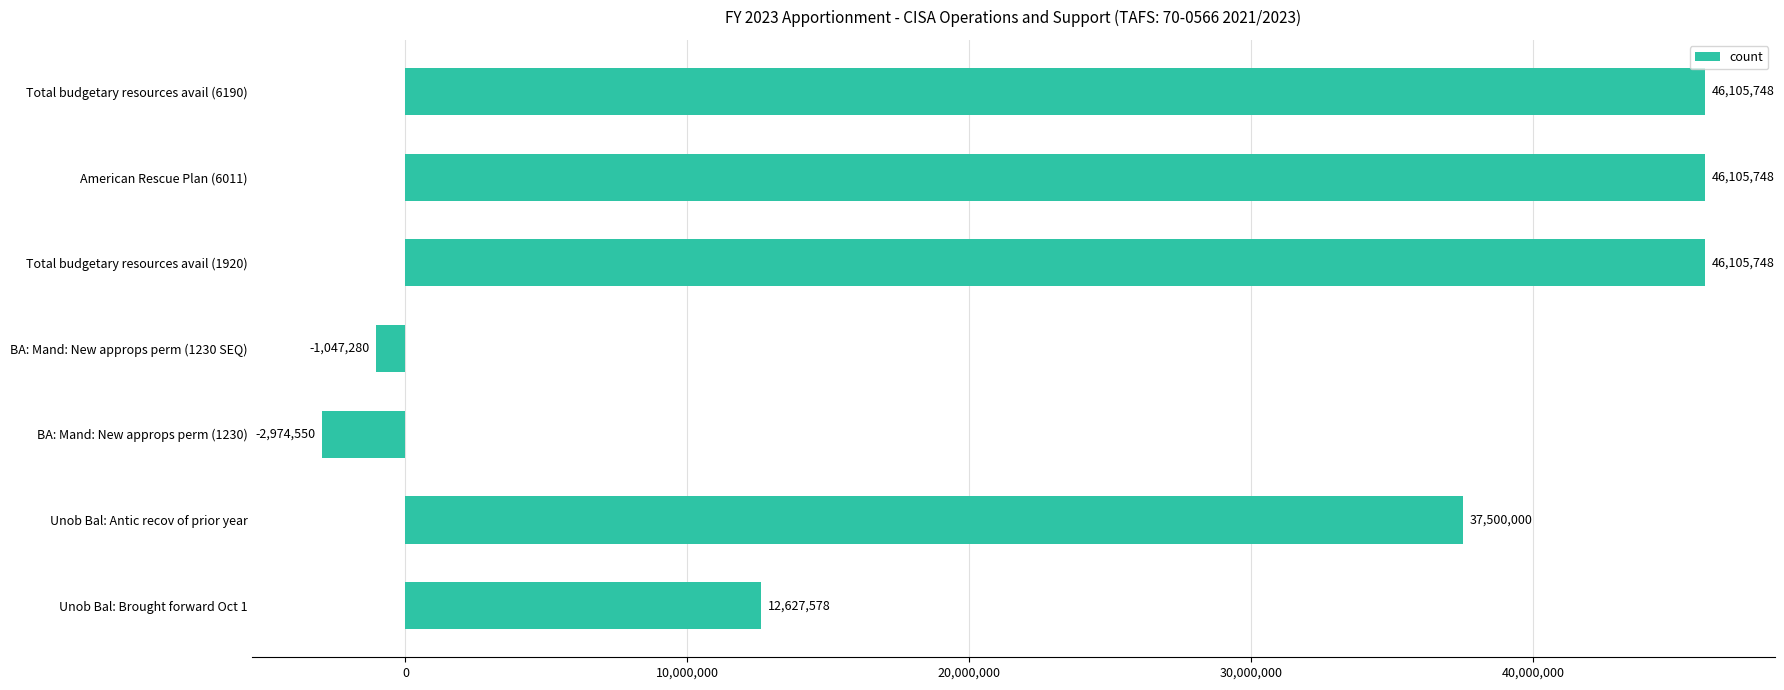

What is the greatest value displayed?

46105748